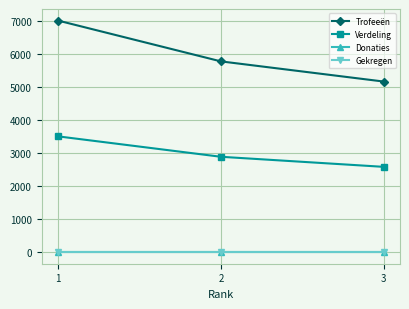

What is the value of the Verdeling point at the 1st from the left?

3505